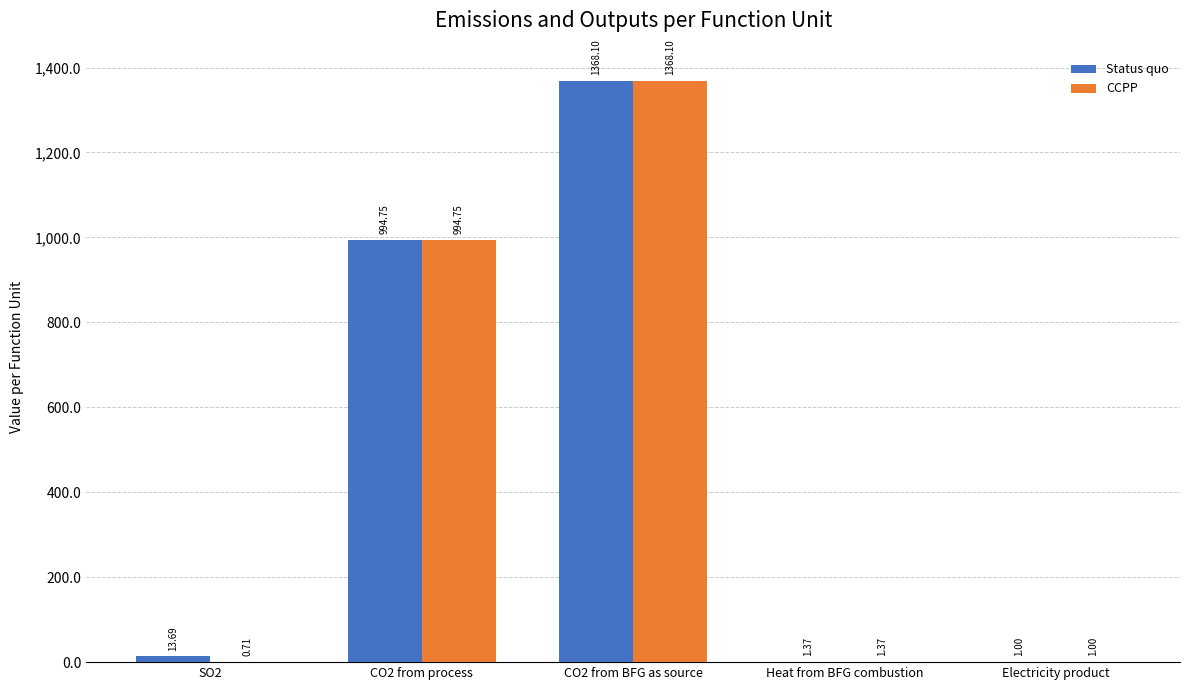

What is the sum of the Status quo values at Heat from BFG combustion and CO2 from process?

996.1